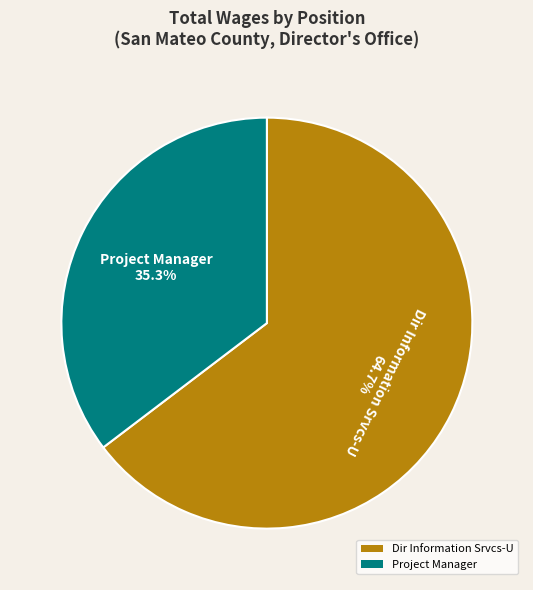

How many segments does this pie chart have?

2